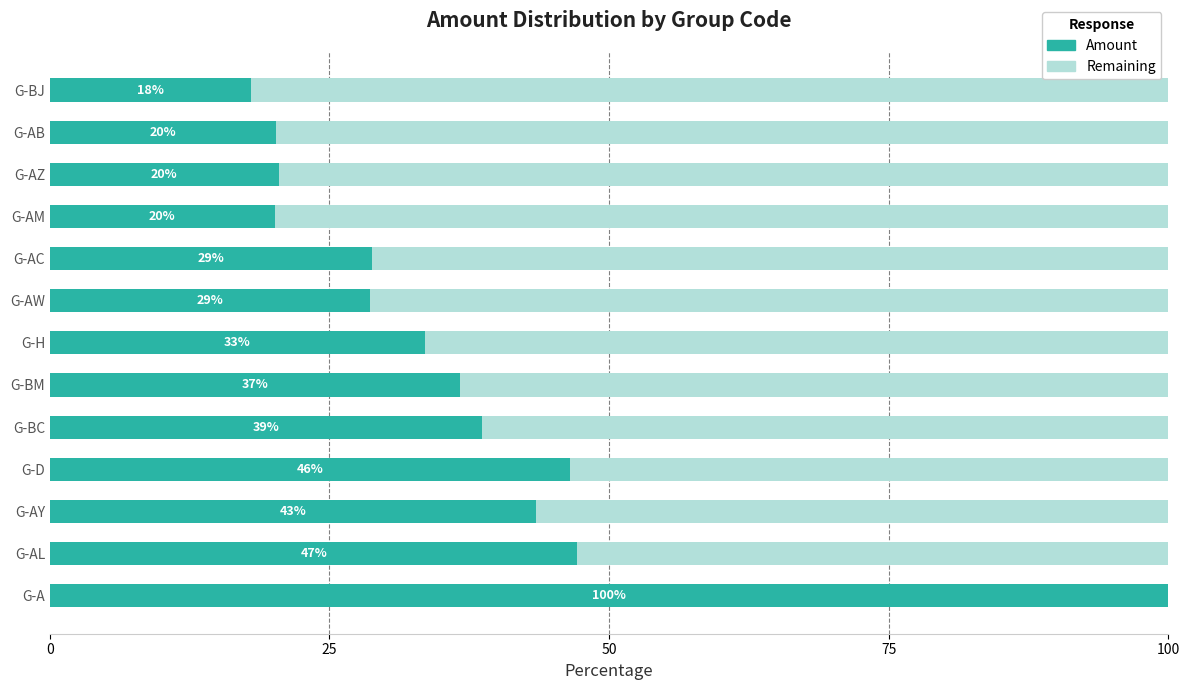

At how many categories does at least one series exceed 5?

13